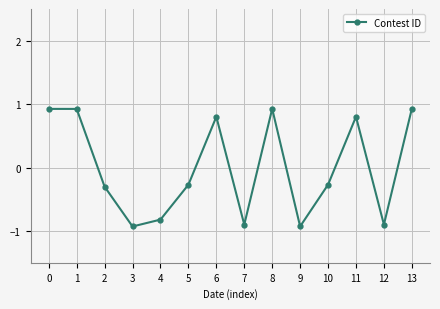

At which category does the data reach its first local valley?

3